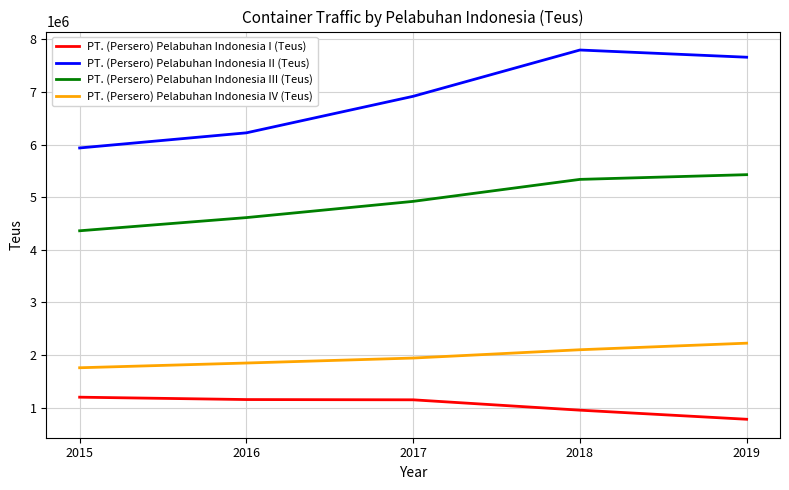

Is it true that PT. (Persero) Pelabuhan Indonesia IV (Teus) equals 1281941 at 2016?

False